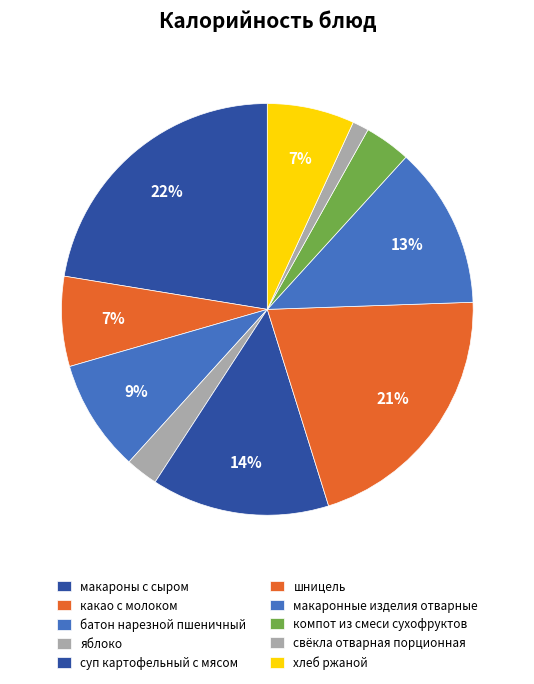

To the nearest percent, what is the average slice percentage?

10%